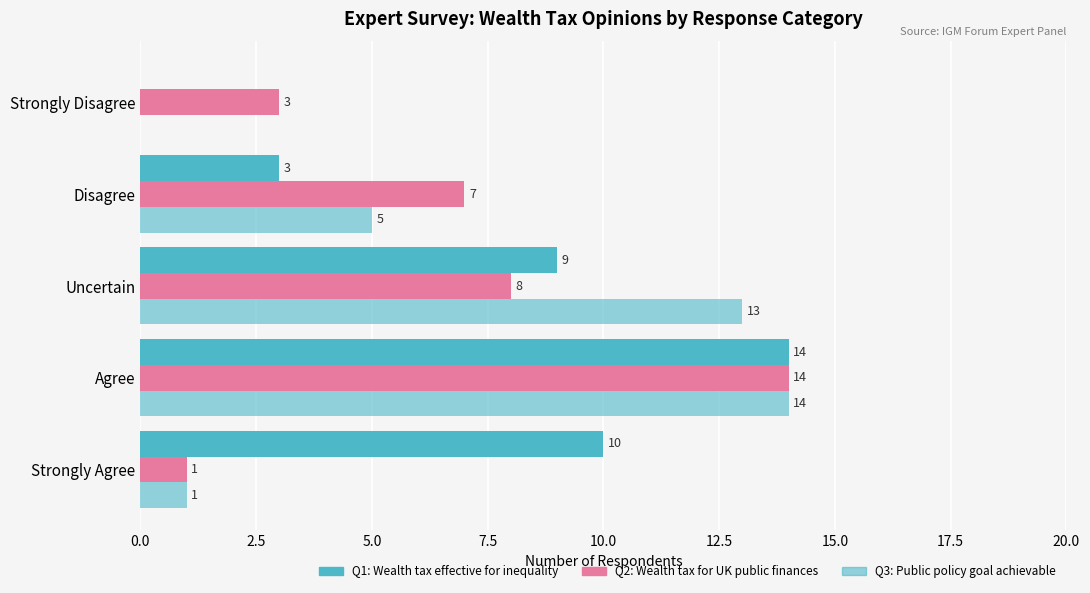

Count the number of categories in the chart.

5